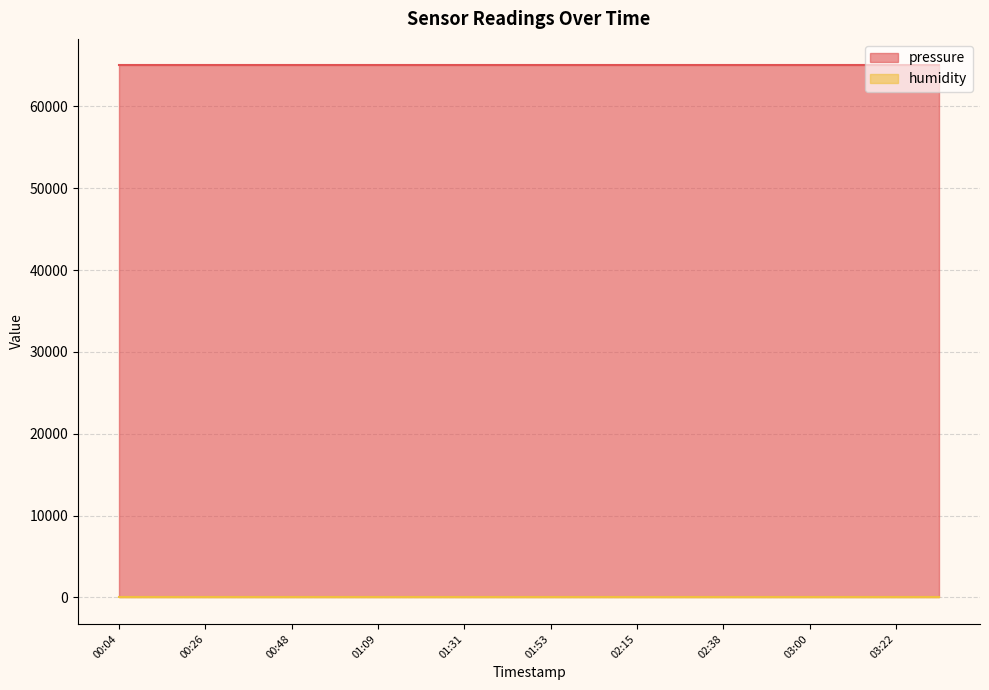

Reading left to right, transcribe all the data shown in this chart.

pressure: 64992.1	64992.1	64992.1	64992.1	64992.1	64992.1	64992.1	64992.1	64992.1	64992.1	64992.1	64992.1	64992.1	64992.1	64992.1	64992.1	64992.1	64992.1	64992.1	64992.1
humidity: 100.0	100.0	100.0	100.0	100.0	100.0	100.0	100.0	100.0	100.0	100.0	100.0	100.0	100.0	100.0	100.0	100.0	100.0	100.0	100.0